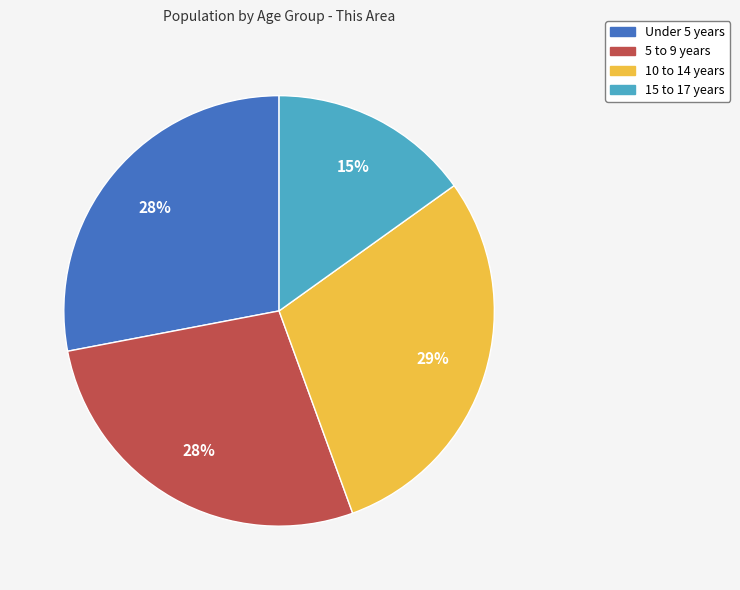

Which category has the biggest portion of the pie?

10 to 14 years